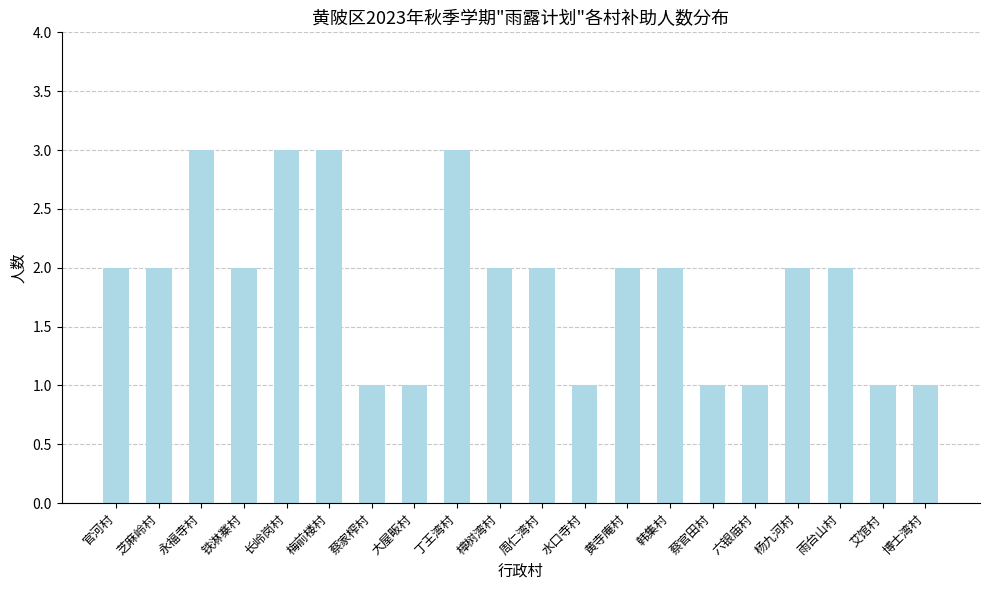

What is the maximum value shown in the chart?

3